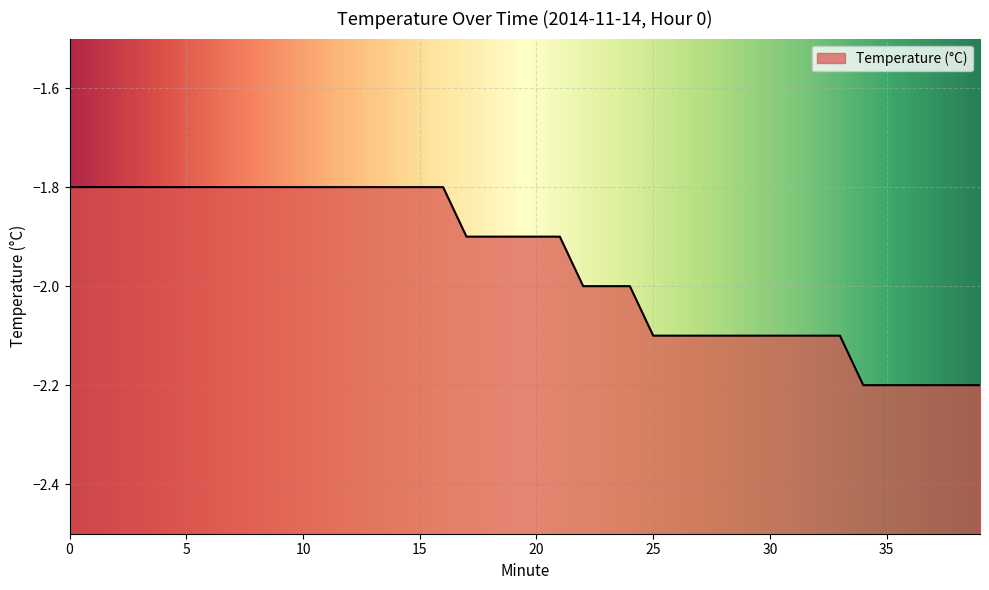

Is it true that the value at 37 is -2.2?

True